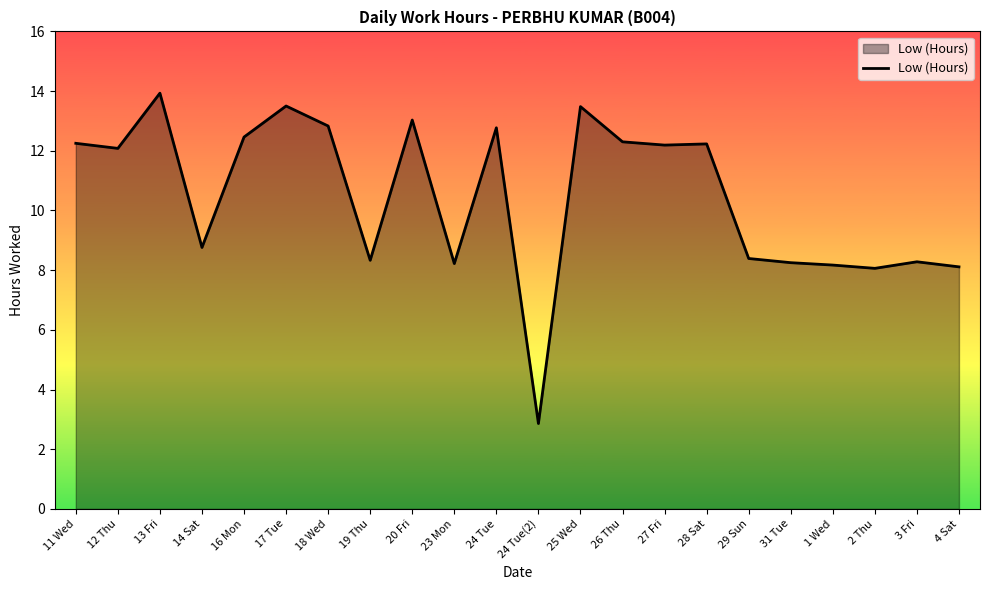

At which category does the data reach its first local peak?

13 Fri